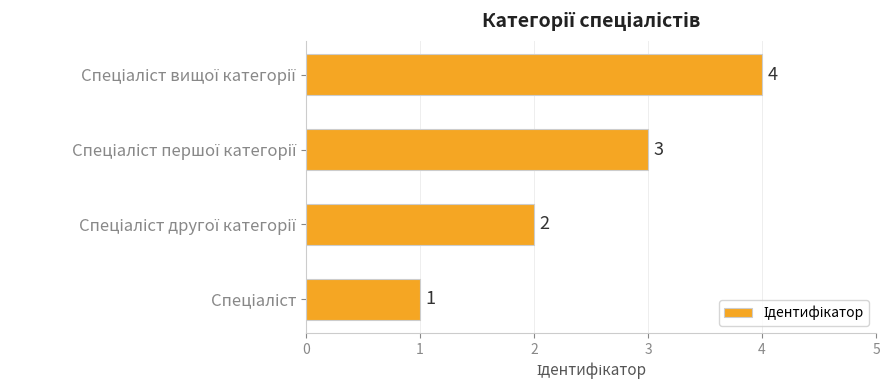

What is the sum of all values?

10